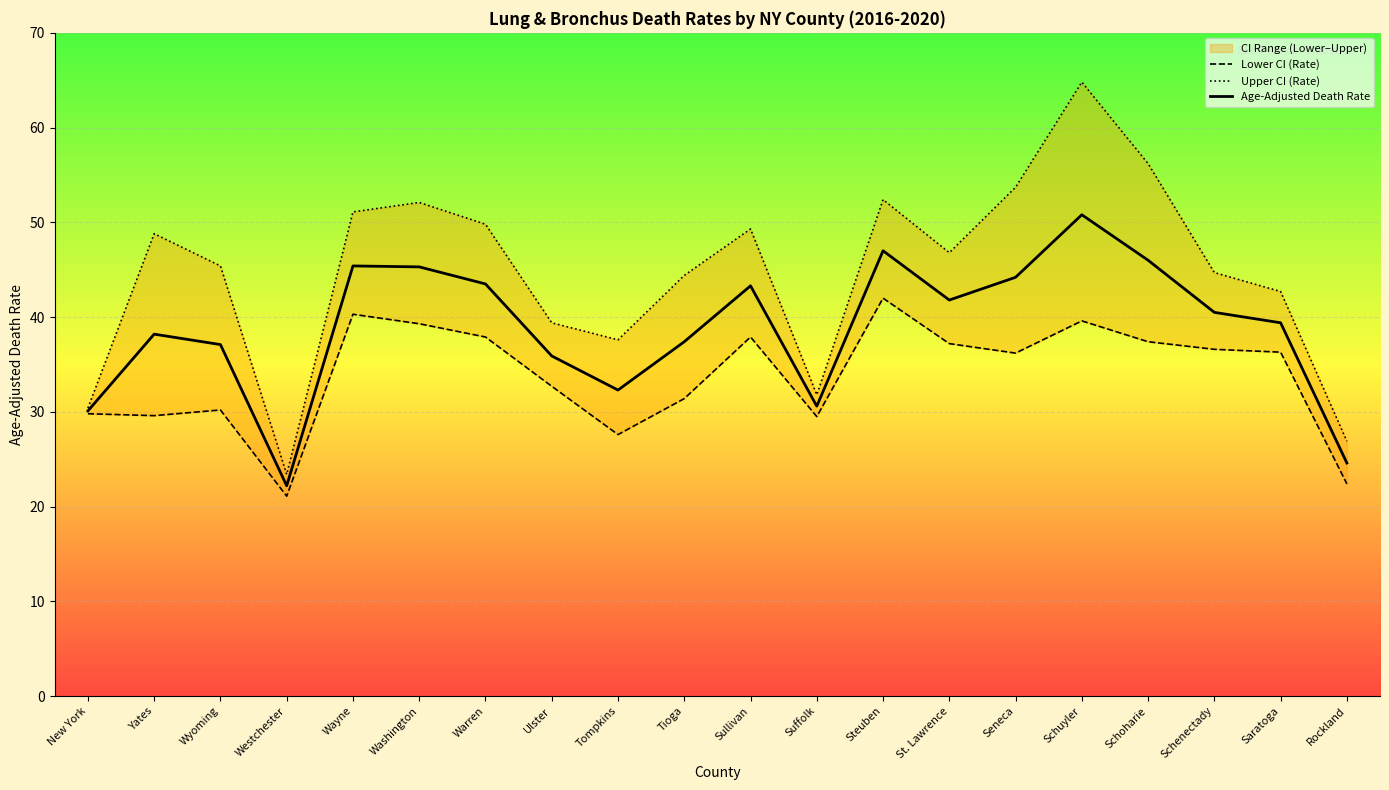

List the series in order of their overall mean, lowest first.

Lower CI (Rate), Age-Adjusted Death Rate, Upper CI (Rate)